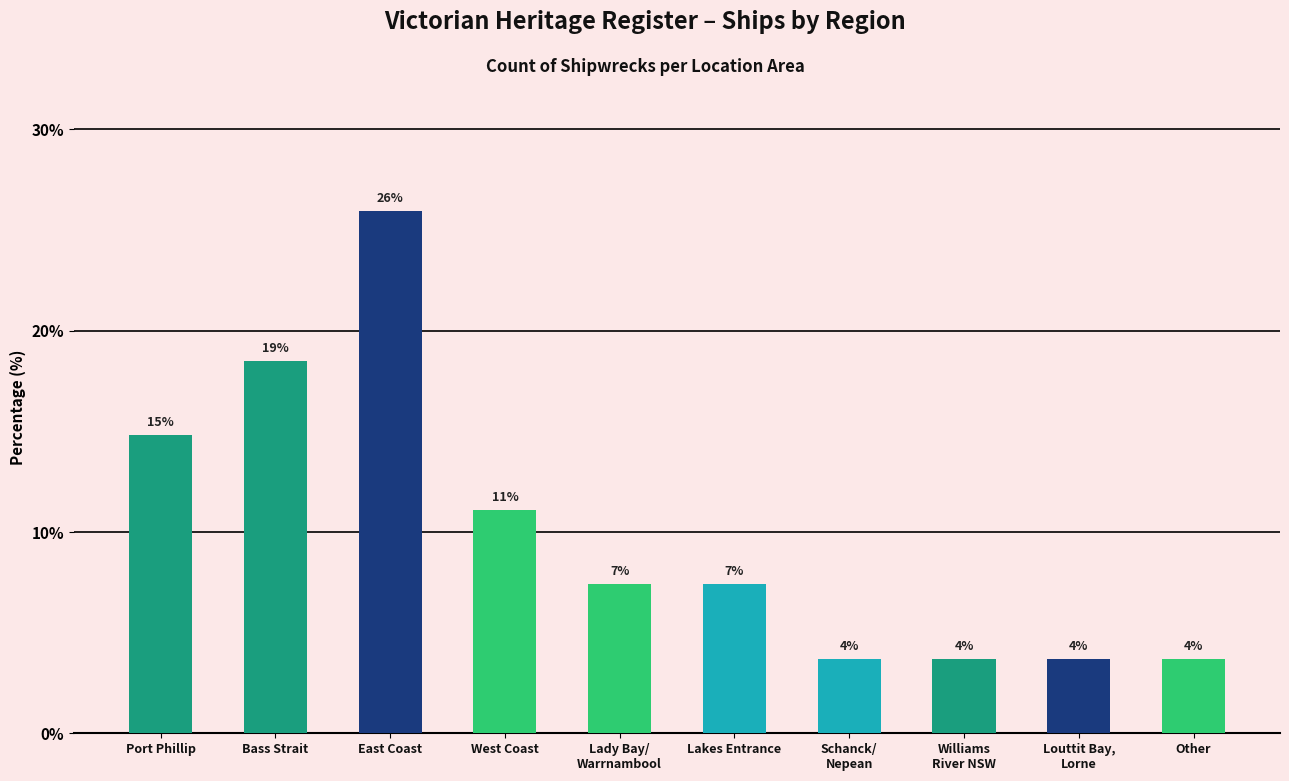

Does the chart contain any negative values?

No